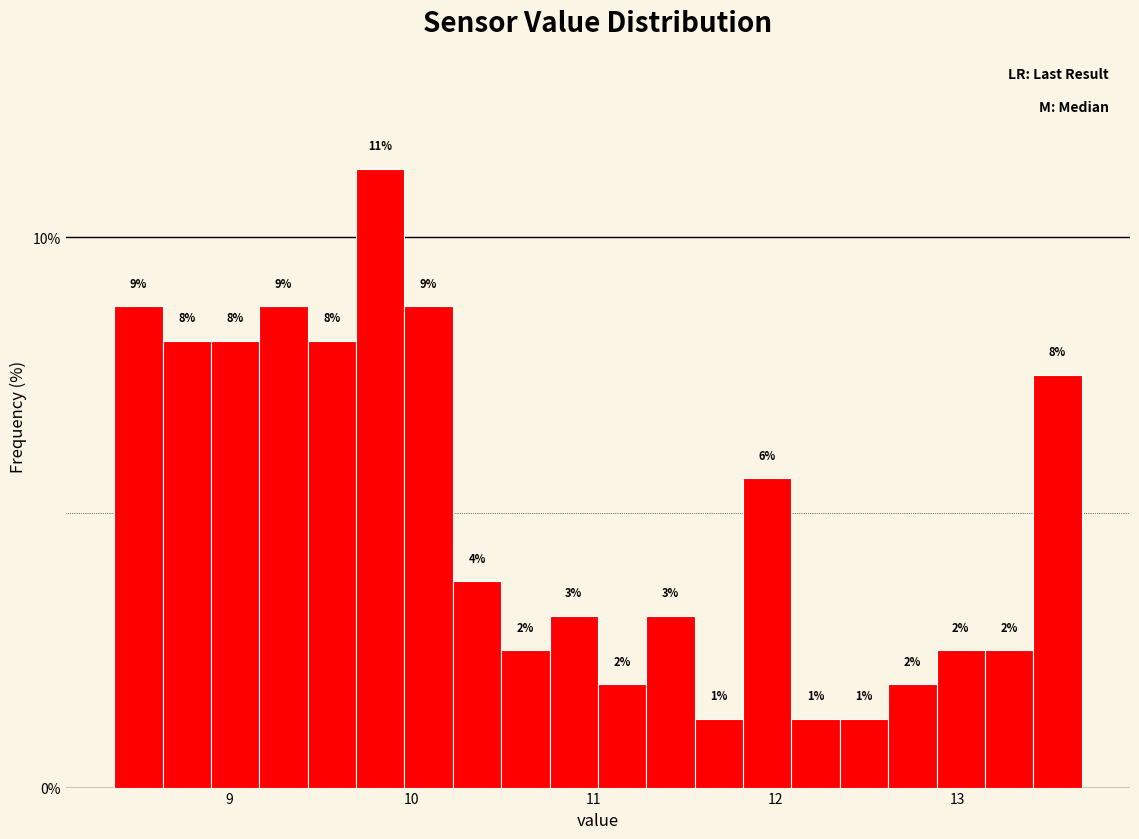

Read against the x-axis, roughly where is the centre of the tallest bar?

9.8